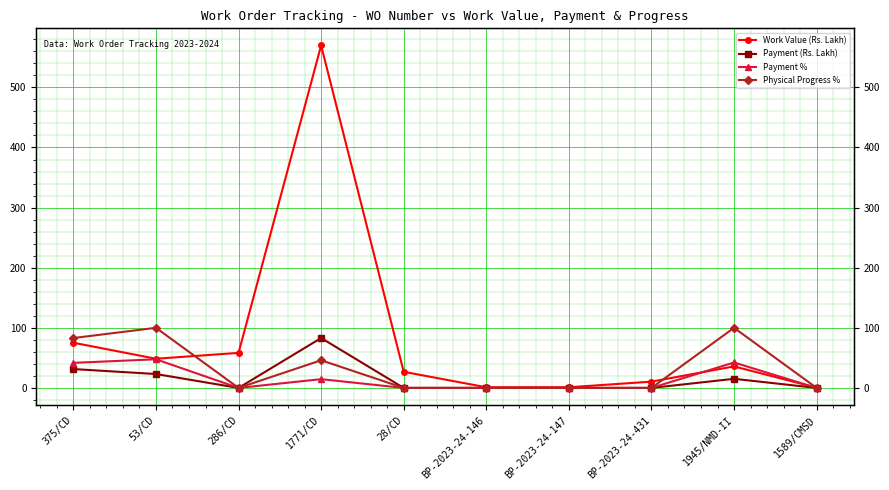

How many data points in Payment % are above 0?

4